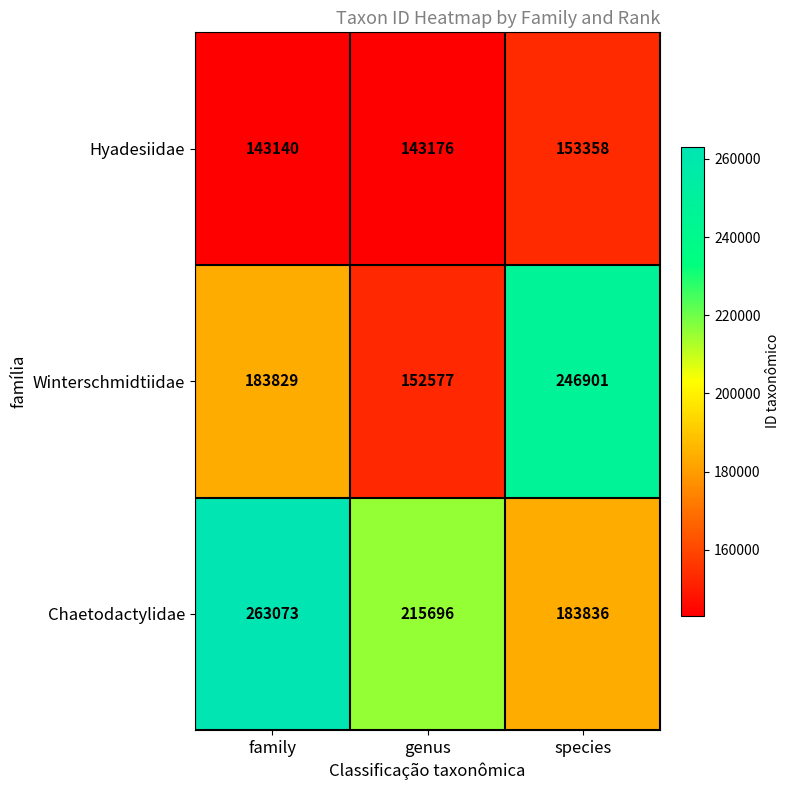

What is the average value of the Hyadesiidae series?

146558